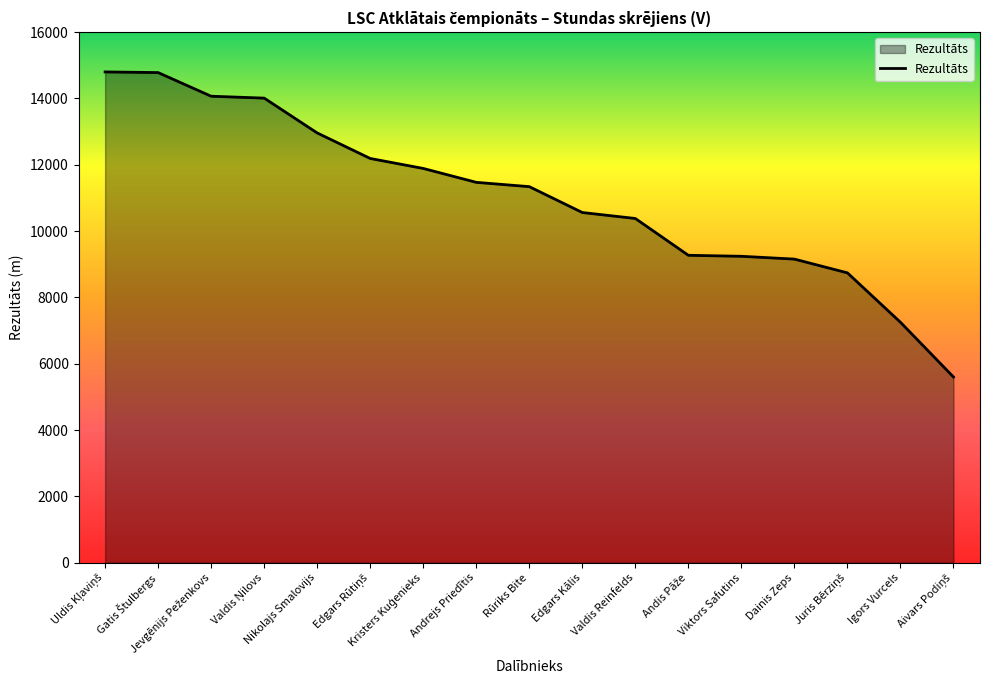

Does the chart display data point markers on the line(s)?

No